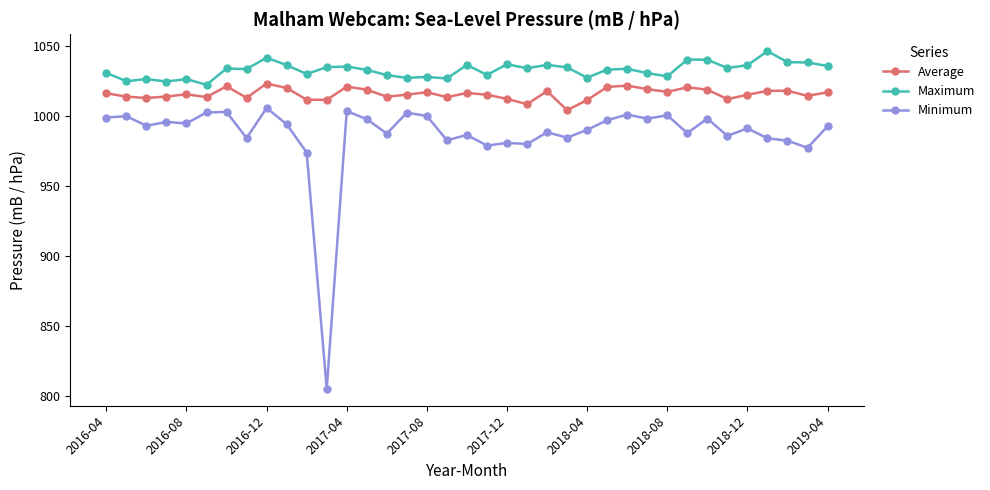

True or false: Minimum and Average intersect in this chart.

False